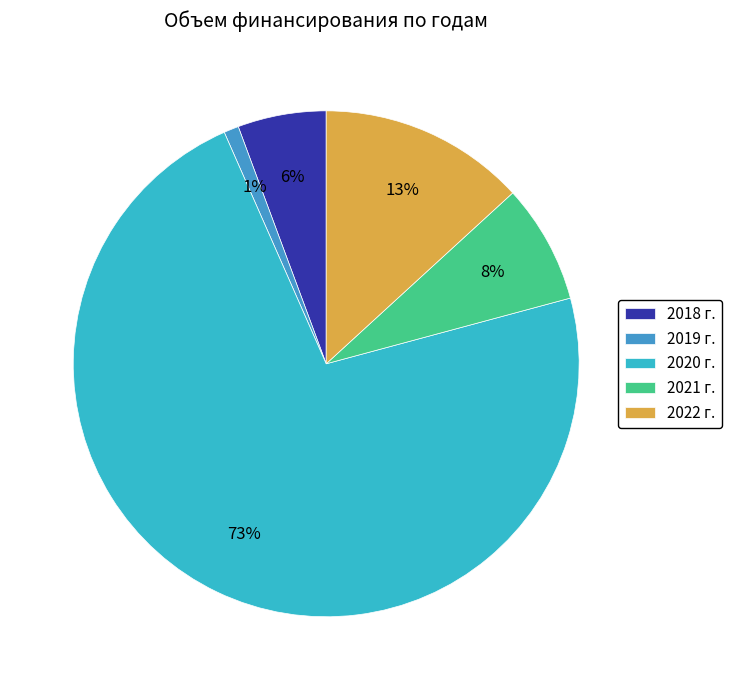

Is it true that 2022 г. is 7% of the pie?

False